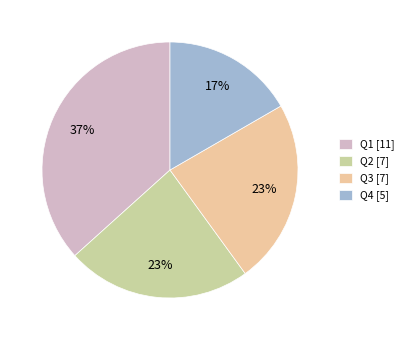

True or false: Q2 accounts for 23% of the total.

True